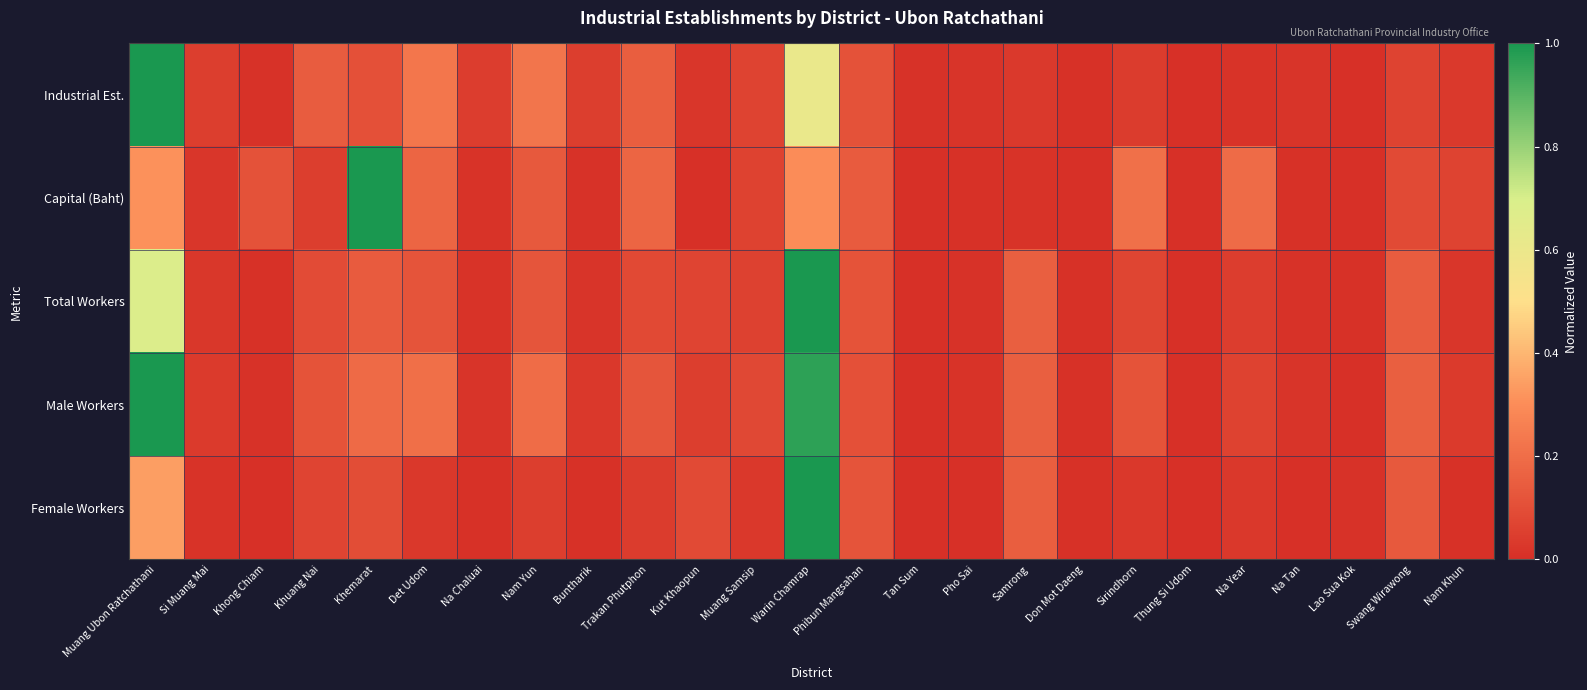

Between Kut Khaopun and Thung Si Udom, which series saw the biggest shift?

Female Workers